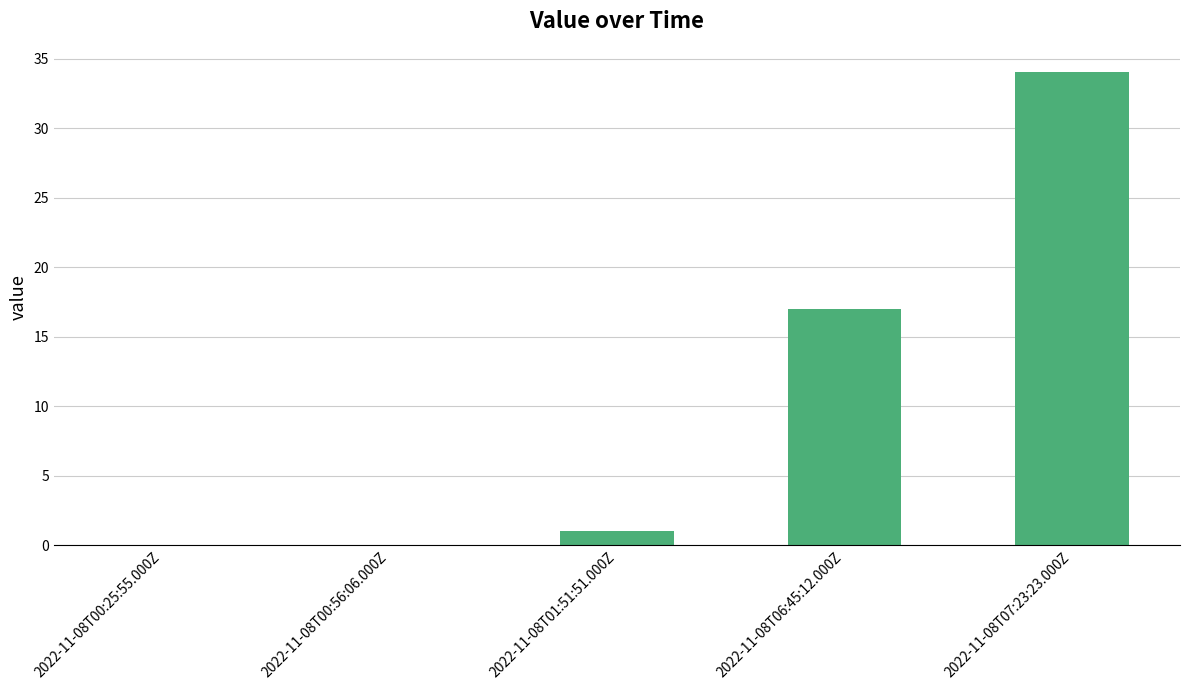

What is the maximum value shown in the chart?

34